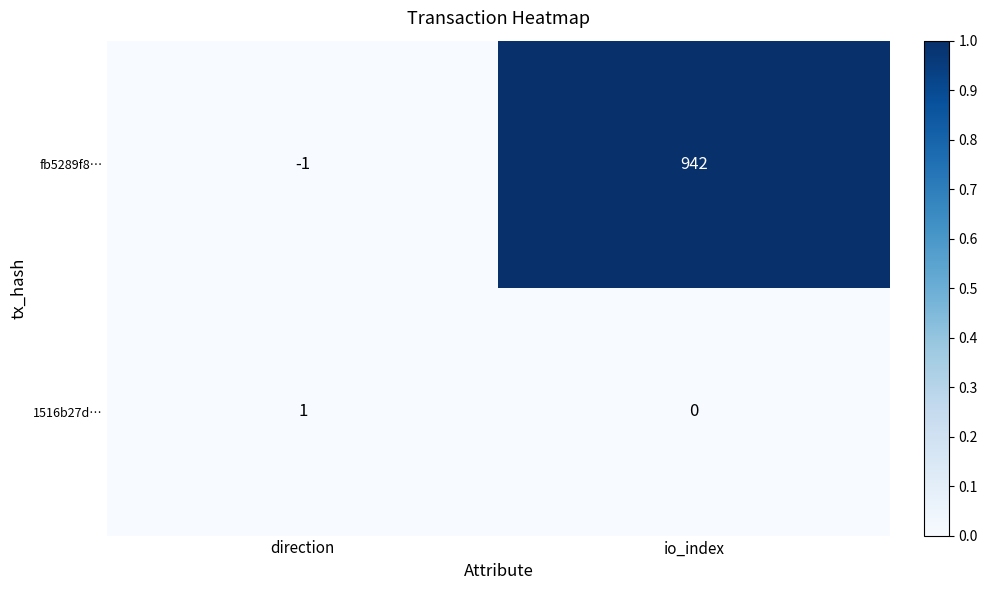

Reading left to right, extract all data points from this chart.

fb5289f8…: -1	942
1516b27d…: 1	0